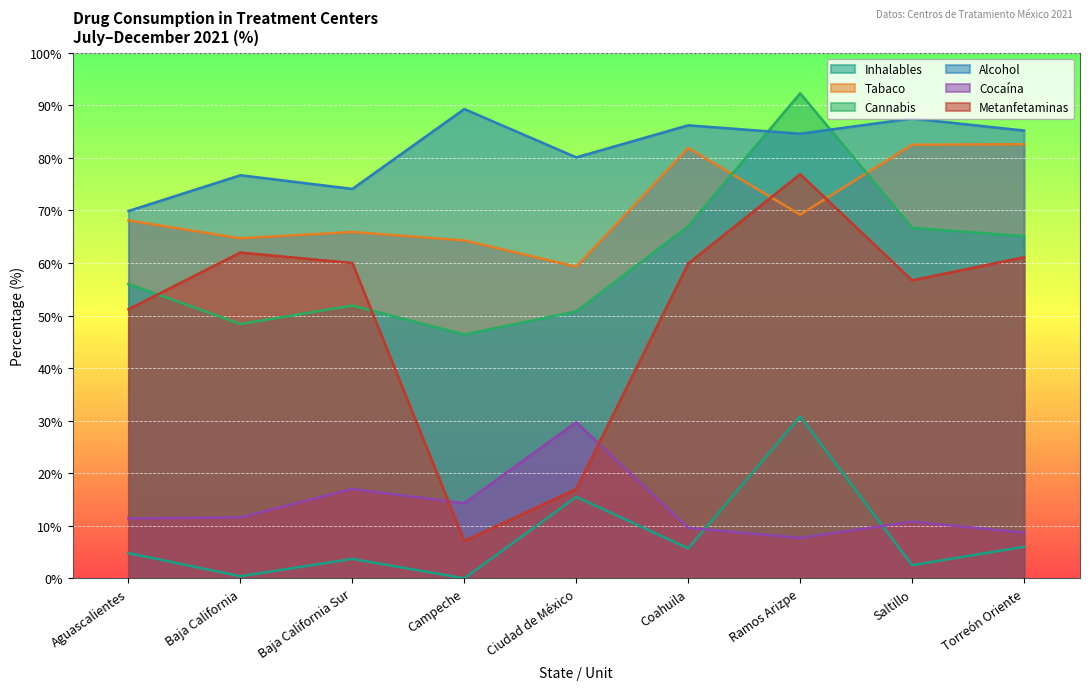

Reading left to right, transcribe all the data shown in this chart.

Metanfetaminas: Aguascalientes=51.2	Baja California=62.0	Baja California Sur=60.0	Campeche=7.1	Ciudad de México=17.0	Coahuila=59.9	Ramos Arizpe=76.9	Saltillo=56.7	Torreón Oriente=61.1
Cocaína: Aguascalientes=11.4	Baja California=11.6	Baja California Sur=17.0	Campeche=14.3	Ciudad de México=29.7	Coahuila=9.6	Ramos Arizpe=7.7	Saltillo=10.8	Torreón Oriente=8.7
Alcohol: Aguascalientes=69.9	Baja California=76.7	Baja California Sur=74.1	Campeche=89.3	Ciudad de México=80.1	Coahuila=86.2	Ramos Arizpe=84.6	Saltillo=87.5	Torreón Oriente=85.2
Cannabis: Aguascalientes=56.0	Baja California=48.4	Baja California Sur=51.9	Campeche=46.4	Ciudad de México=50.8	Coahuila=67.0	Ramos Arizpe=92.3	Saltillo=66.7	Torreón Oriente=65.1
Tabaco: Aguascalientes=68.1	Baja California=64.7	Baja California Sur=65.9	Campeche=64.3	Ciudad de México=59.3	Coahuila=81.9	Ramos Arizpe=69.2	Saltillo=82.5	Torreón Oriente=82.6
Inhalables: Aguascalientes=4.8	Baja California=0.4	Baja California Sur=3.7	Campeche=0.0	Ciudad de México=15.5	Coahuila=5.7	Ramos Arizpe=30.8	Saltillo=2.5	Torreón Oriente=6.0